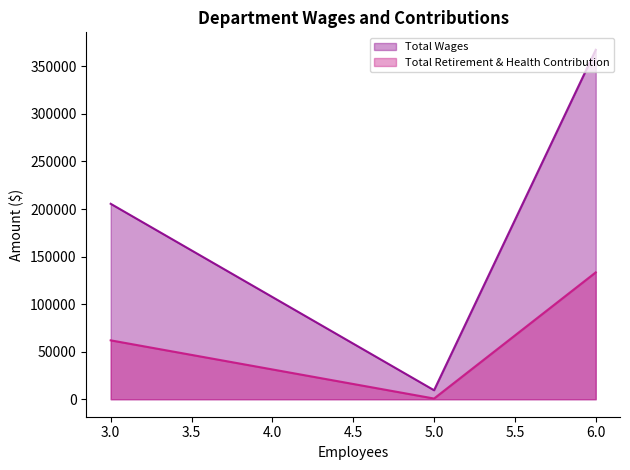

The value of Total Retirement & Health Contribution at 6.0 is 133398. True or false?

True